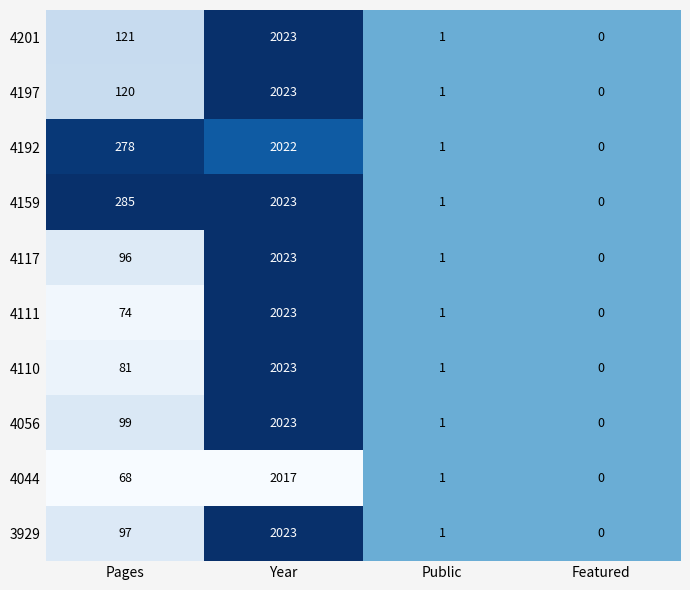

At which category is the sum across all series the highest?

Year